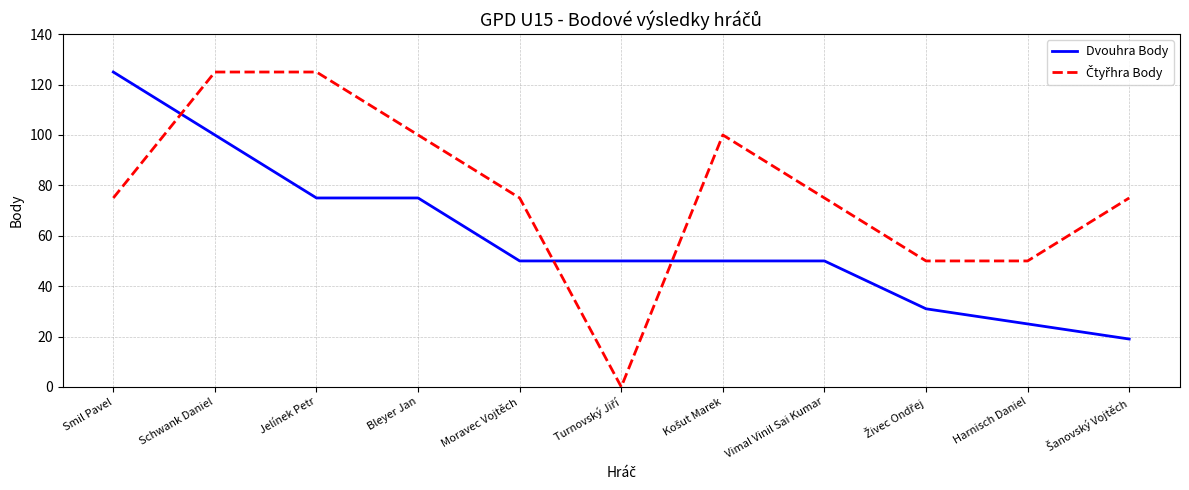

Does the chart display data point markers on the line(s)?

No